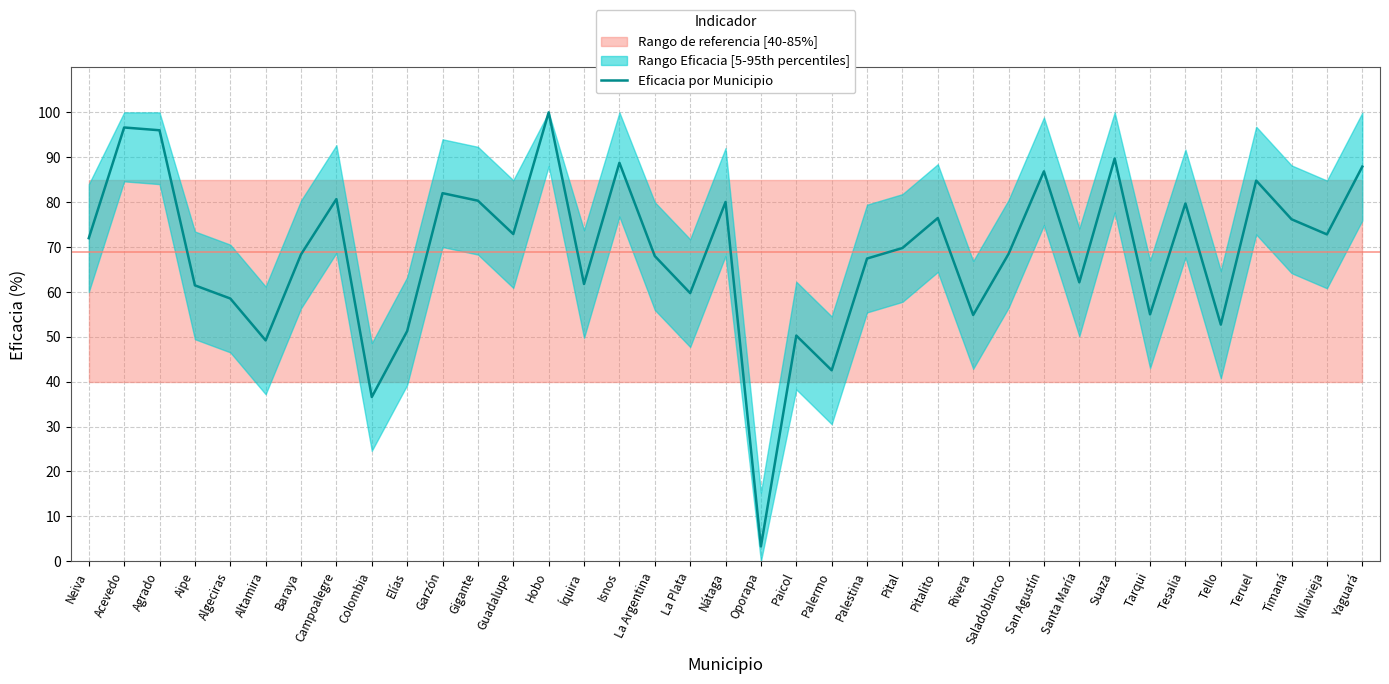

At which label does the data first exceed 69?

Neiva